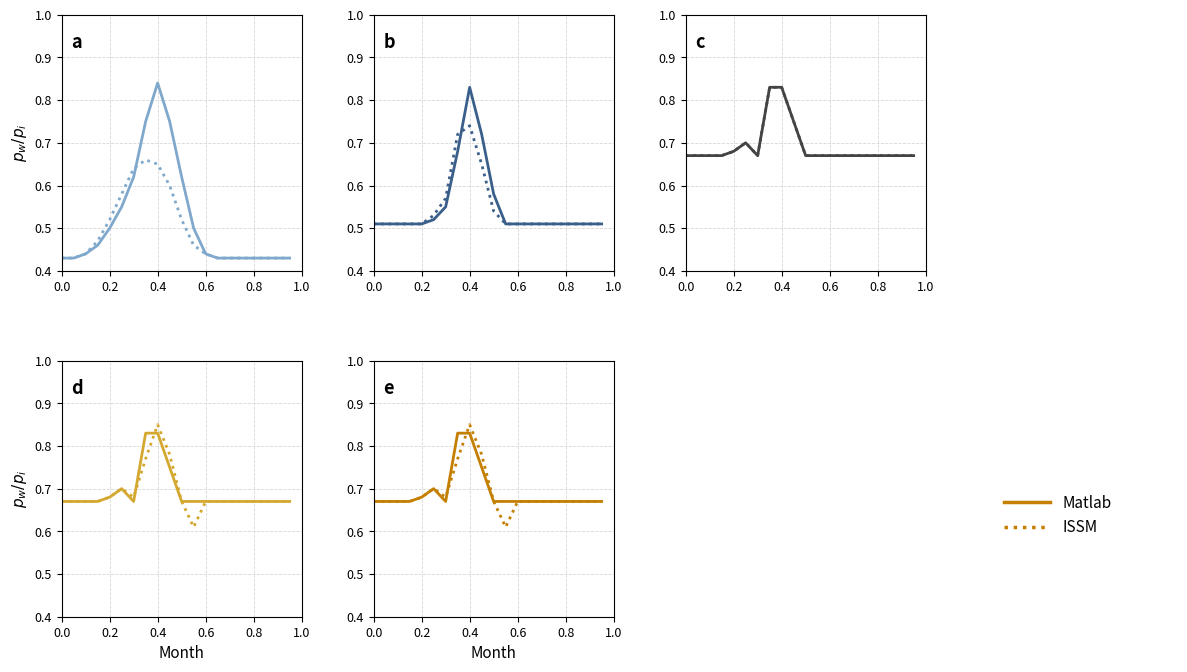

What is the highest value of the ISSM series?

0.8